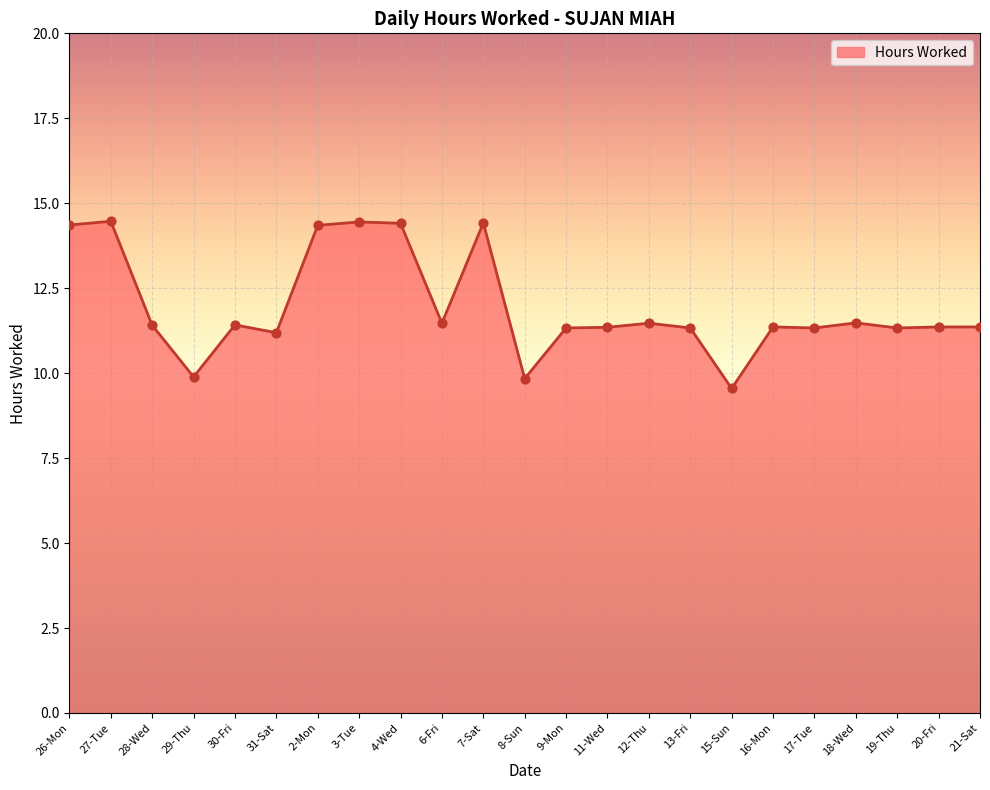

What is the ratio of the value at 17-Tue to the value at 27-Tue?

0.8